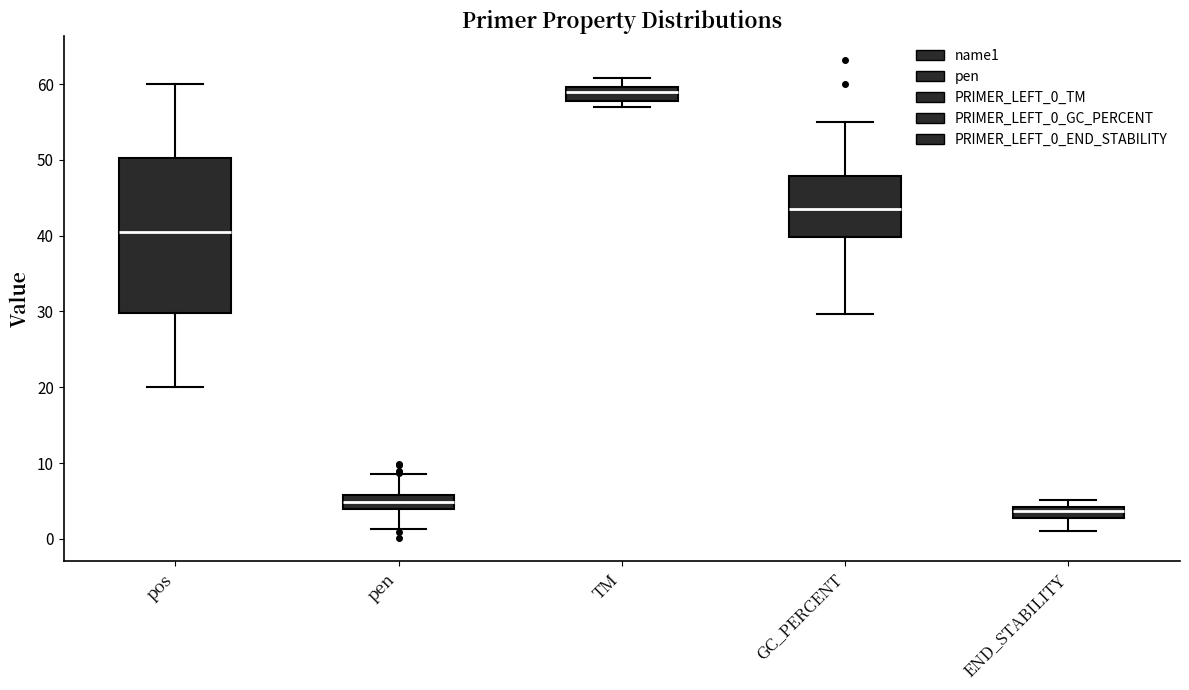

Comparing the boxes themselves (not the whiskers), which one is the tallest?

pos